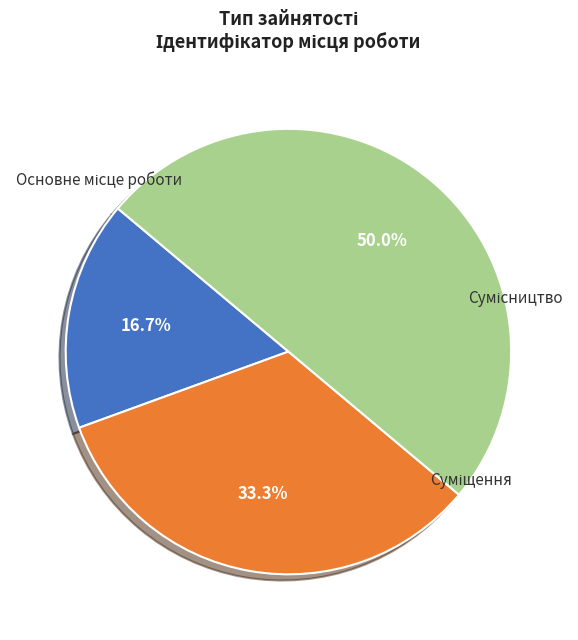

What portion of the pie excludes Основне місце роботи?

83.3%